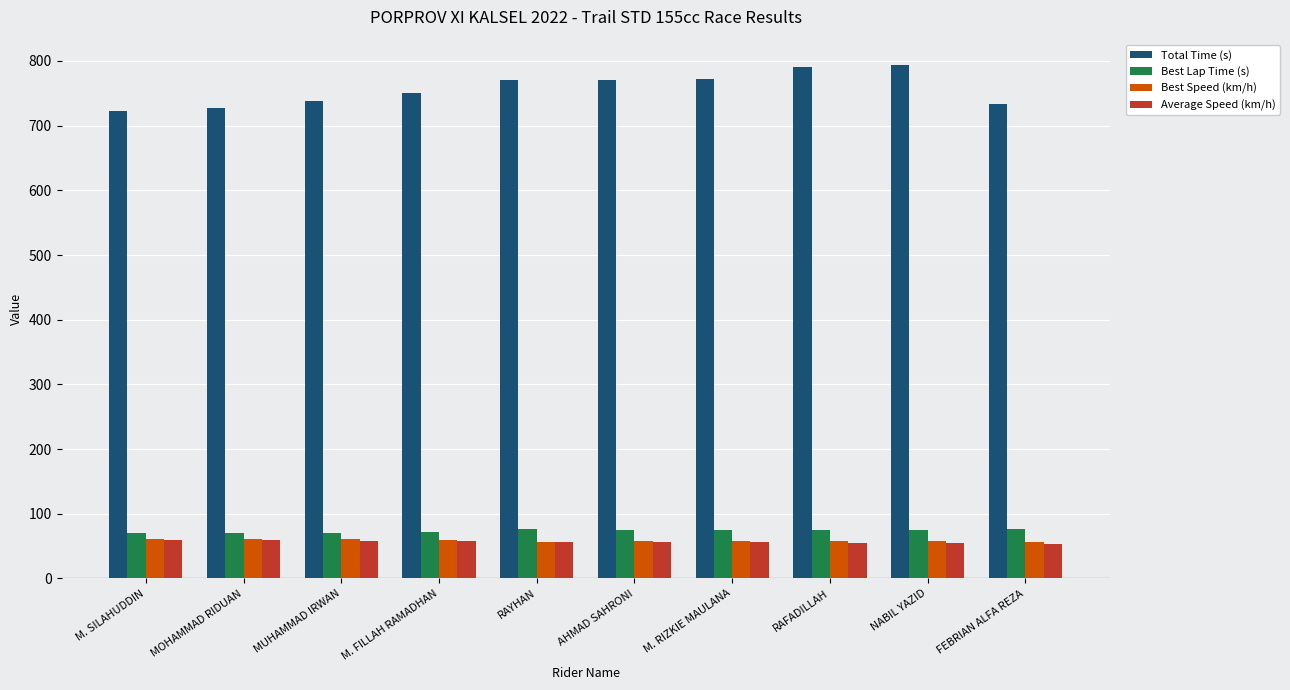

What is the sum of all Best Lap Time (s) values?

737.0